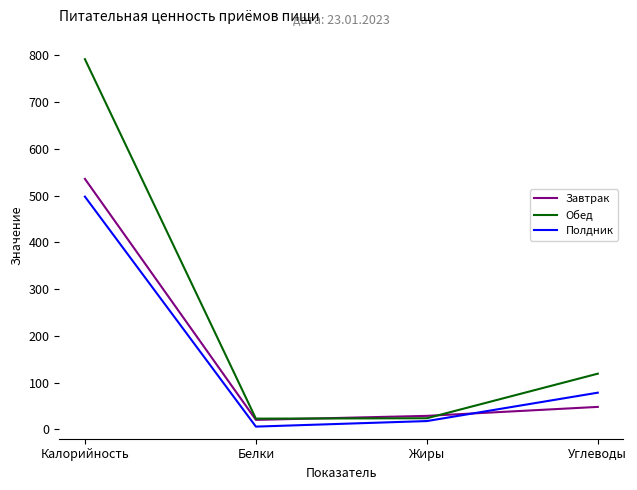

In Полдник, how many points are lower than both neighbors (excluding endpoints)?

1